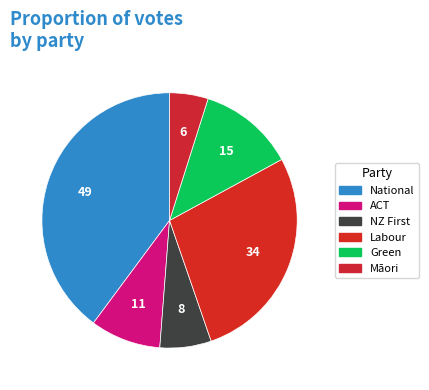

Combined, what portion of the pie is Māori and ACT?

13.8%